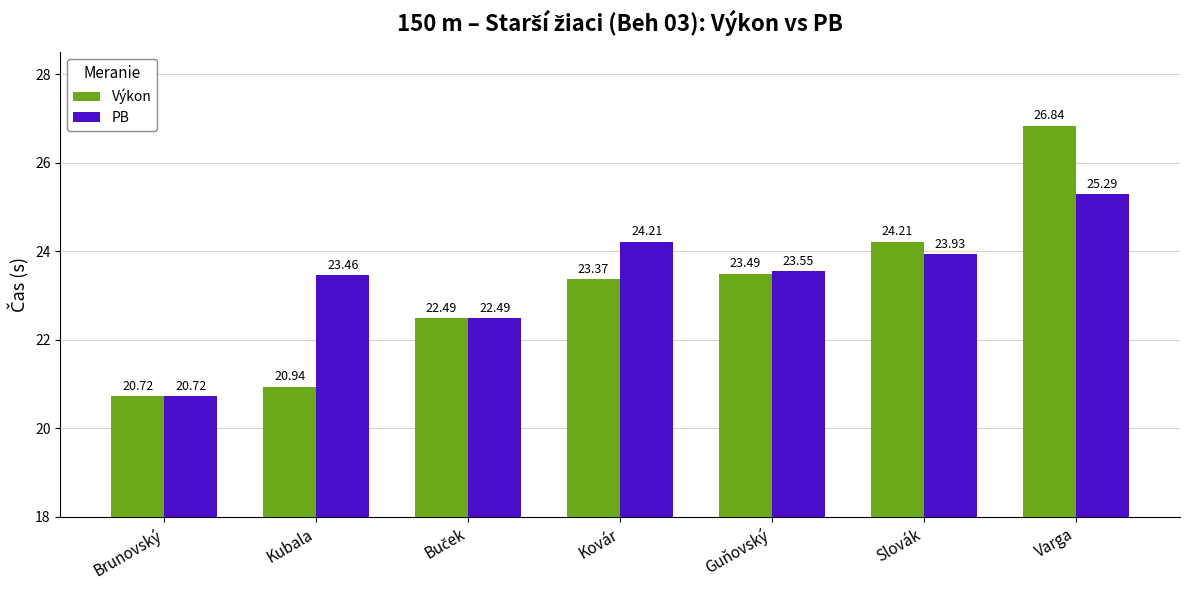

Reading left to right, what are all the values shown in this chart?

Výkon: 20.7	20.9	22.5	23.4	23.5	24.2	26.8
PB: 20.7	23.5	22.5	24.2	23.6	23.9	25.3